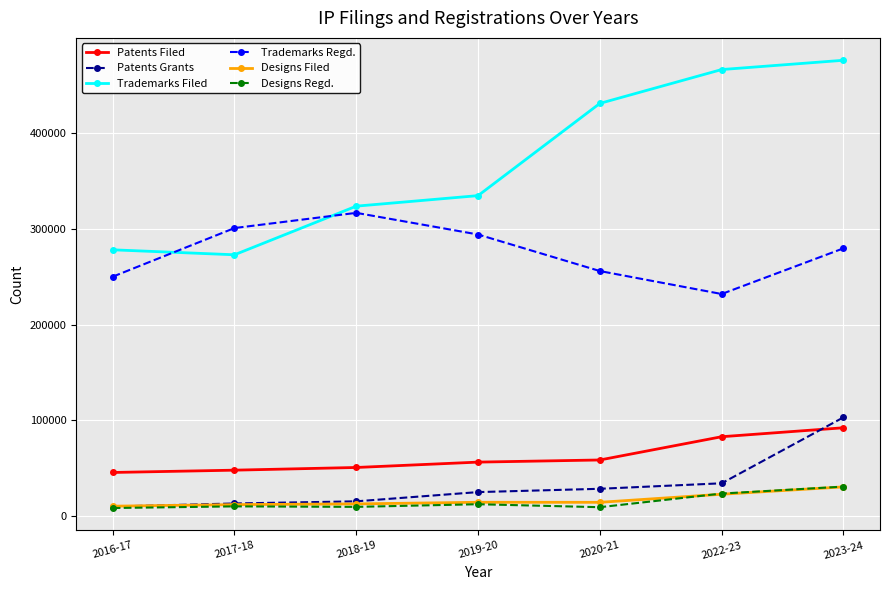

In Trademarks Regd., how many points are lower than both neighbors (excluding endpoints)?

1